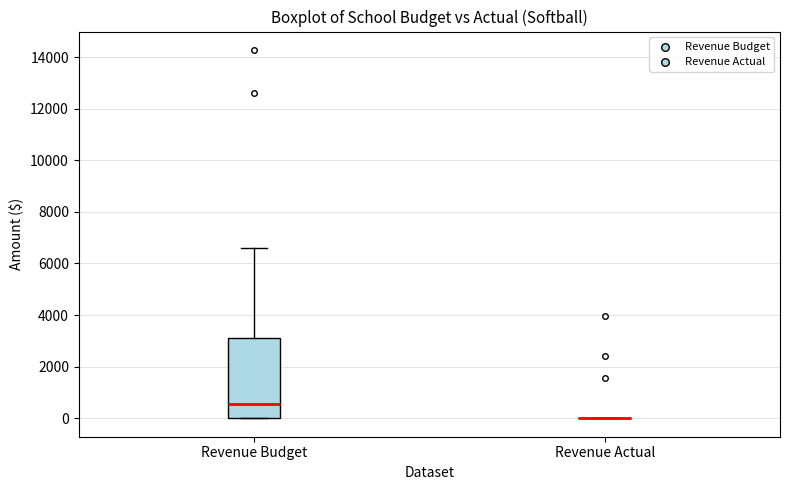

Reading left to right, transcribe this box plot: for each box, give where its median line is, the range the box spans, and where its two whiskers end, as read against the y-axis. The values are not printed on the chart, so give them approximately, as read against the axis.

Revenue Budget: median 600, box 0 to 3000, whiskers 0 to 6600
Revenue Actual: box collapsed to a line at 0, whiskers 0 to 0